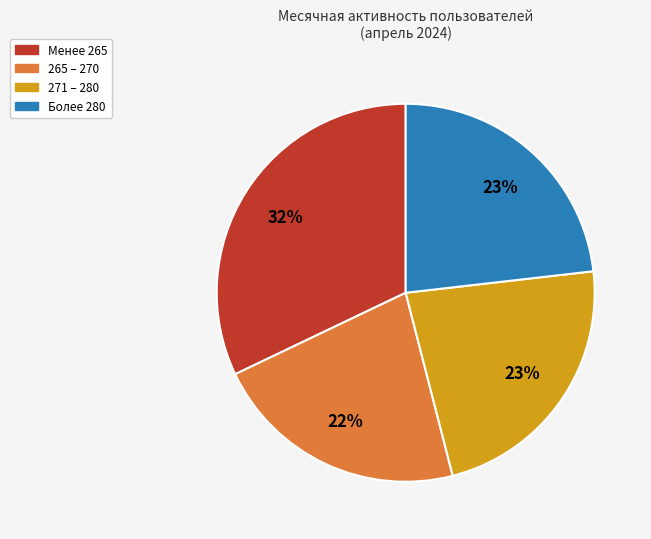

How many segments does this pie chart have?

4